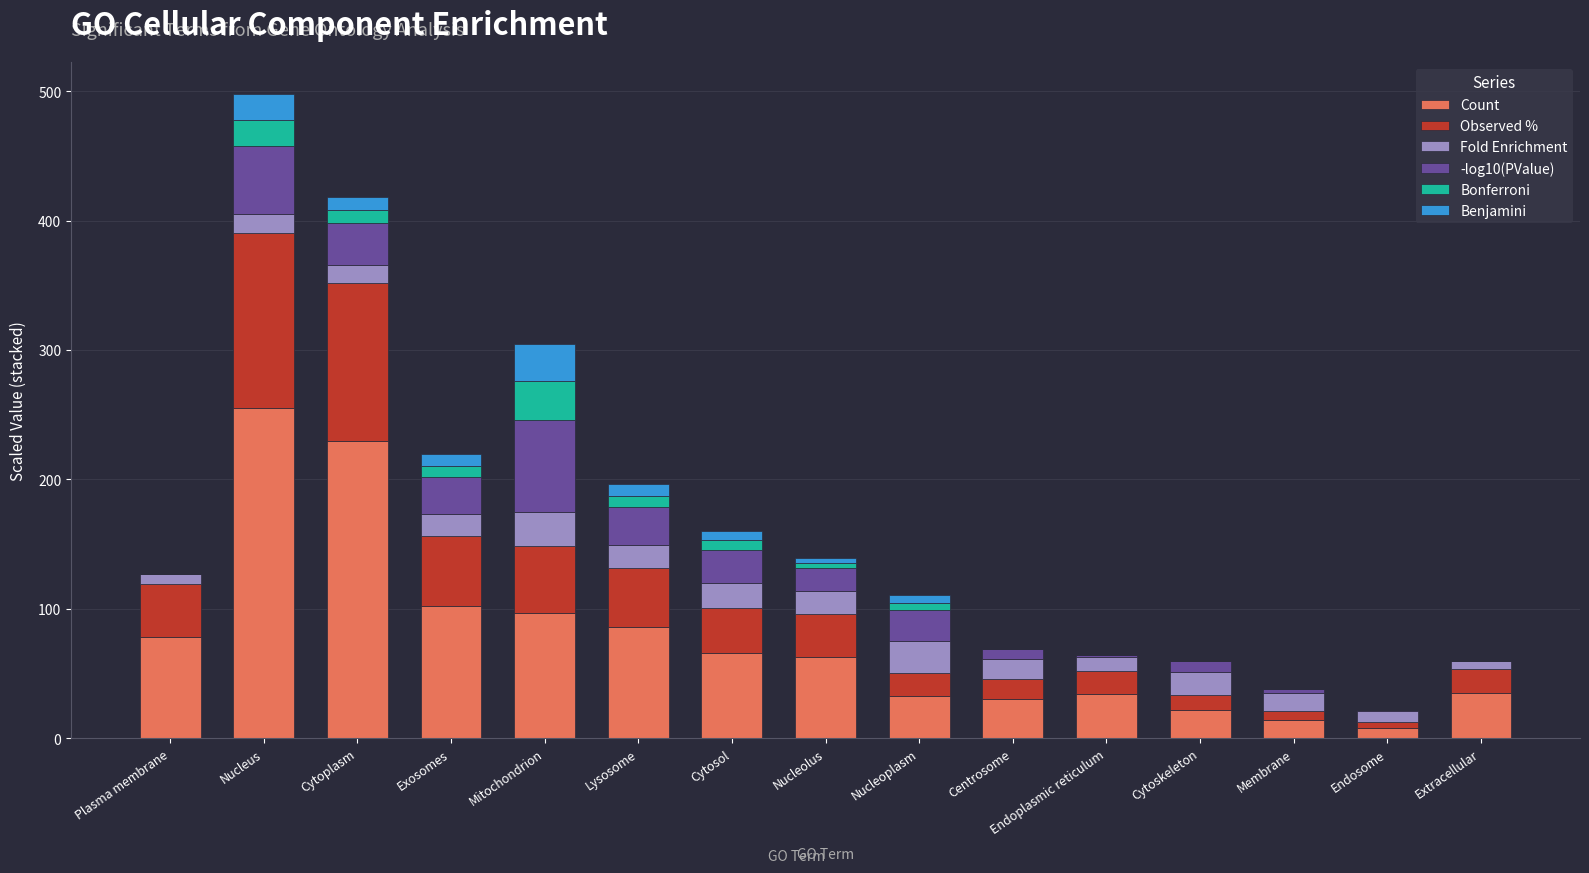

The value of Count at Cytoplasm is 72.0. True or false?

False